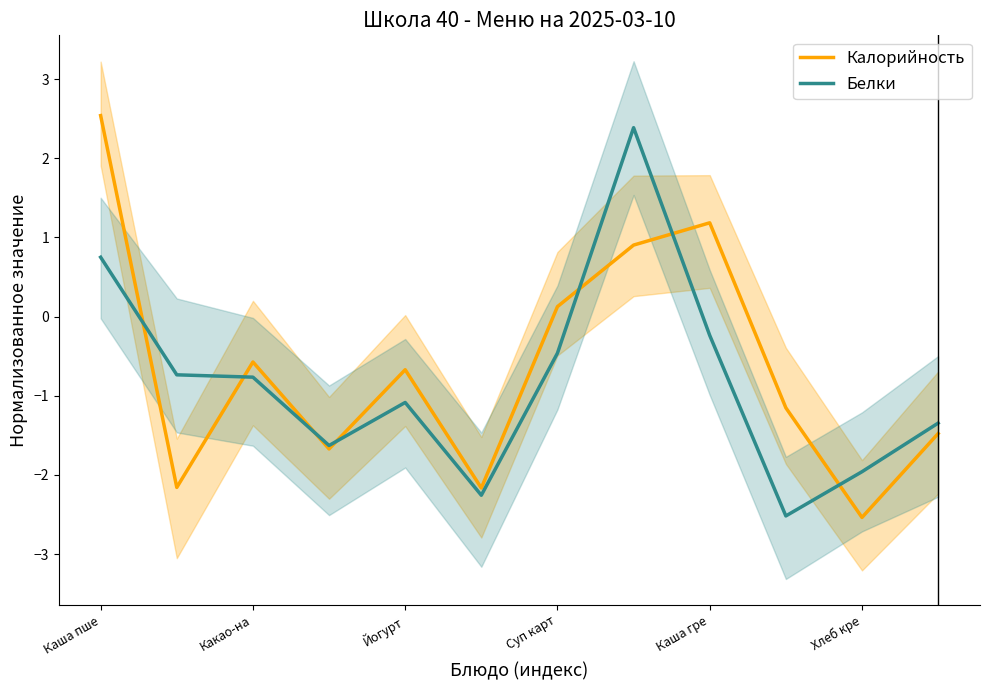

How many lines are shown in the chart?

2